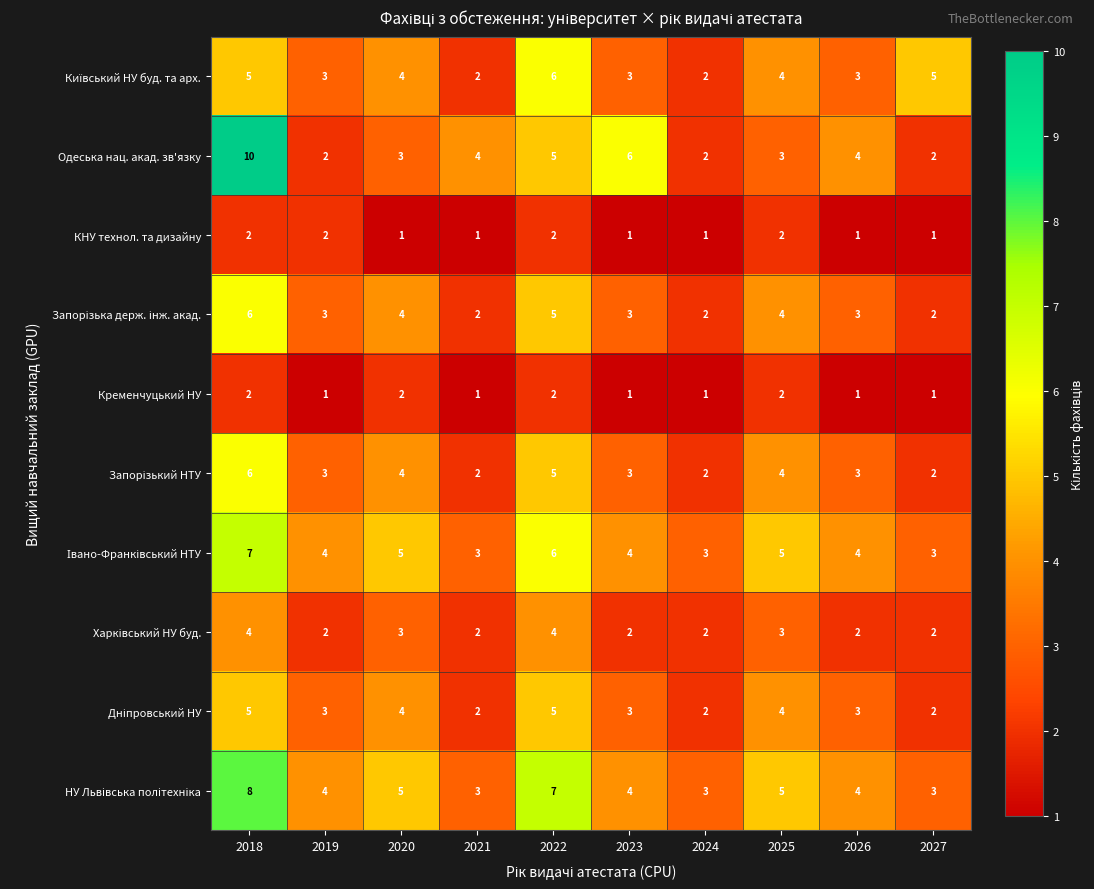

Is it true that Одеська нац. акад. зв'язку equals 2 at 2027?

True